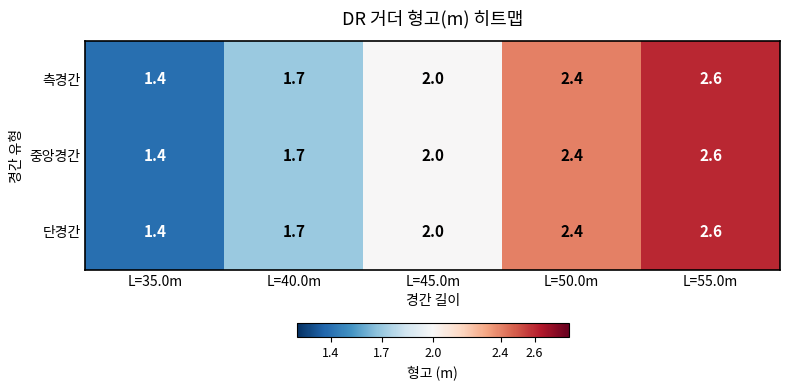

Reading left to right, list all the values displayed in this chart.

측경간: L=35.0m=1.4	L=40.0m=1.7	L=45.0m=2.0	L=50.0m=2.4	L=55.0m=2.6
중앙경간: L=35.0m=1.4	L=40.0m=1.7	L=45.0m=2.0	L=50.0m=2.4	L=55.0m=2.6
단경간: L=35.0m=1.4	L=40.0m=1.7	L=45.0m=2.0	L=50.0m=2.4	L=55.0m=2.6